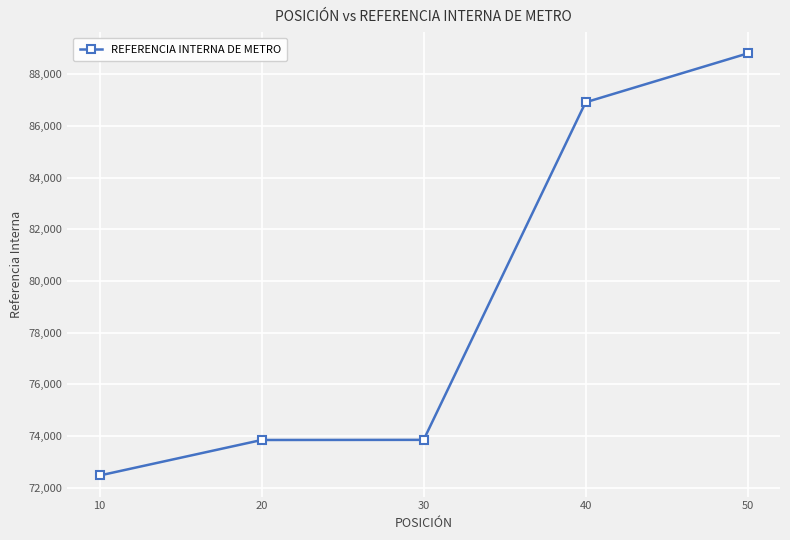

What is the difference between the maximum and minimum values?

16337